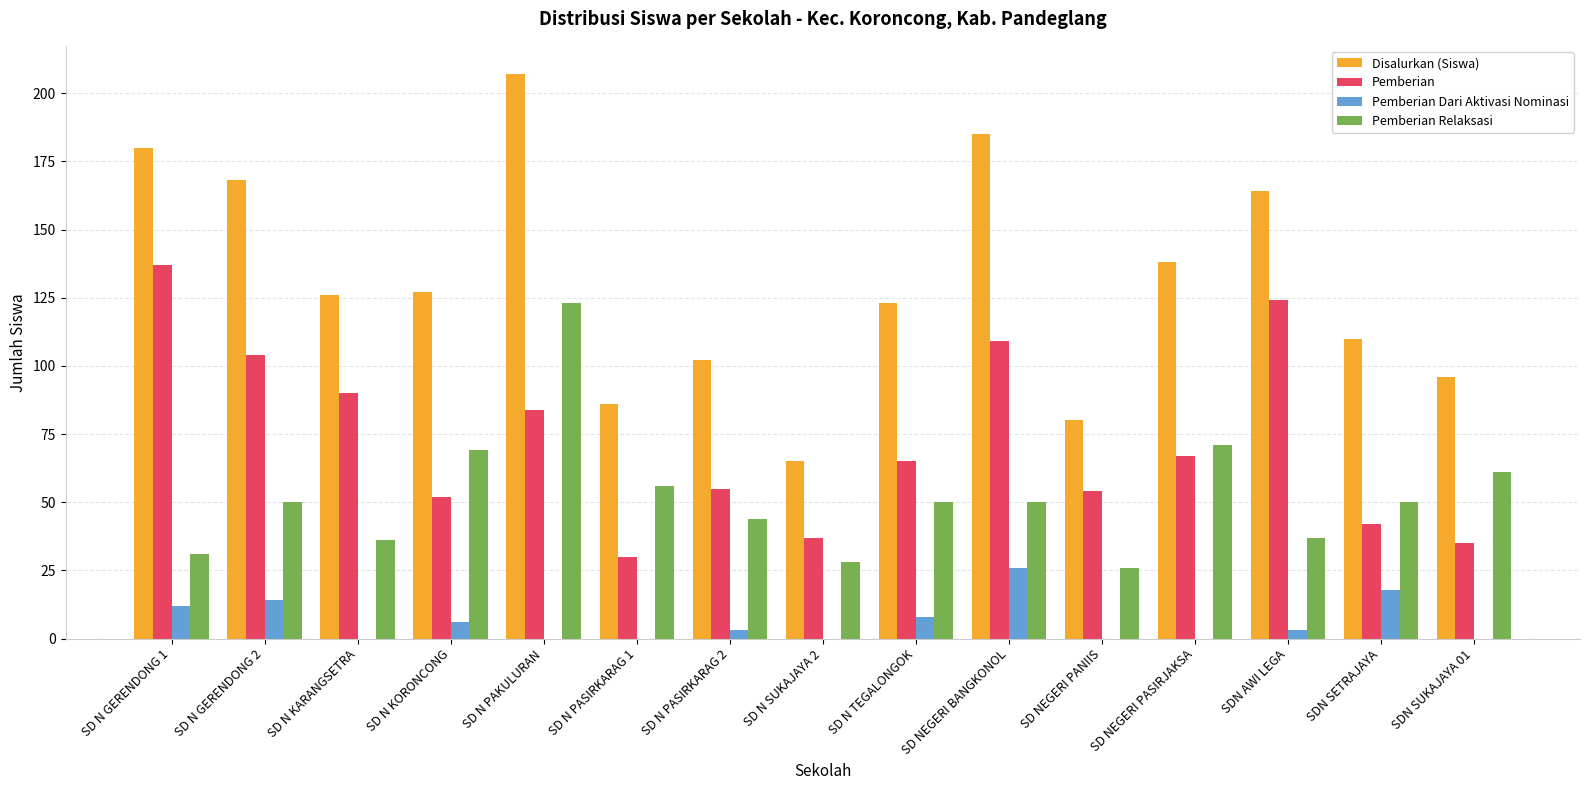

What is the total value across all series at SD N KARANGSETRA?

252